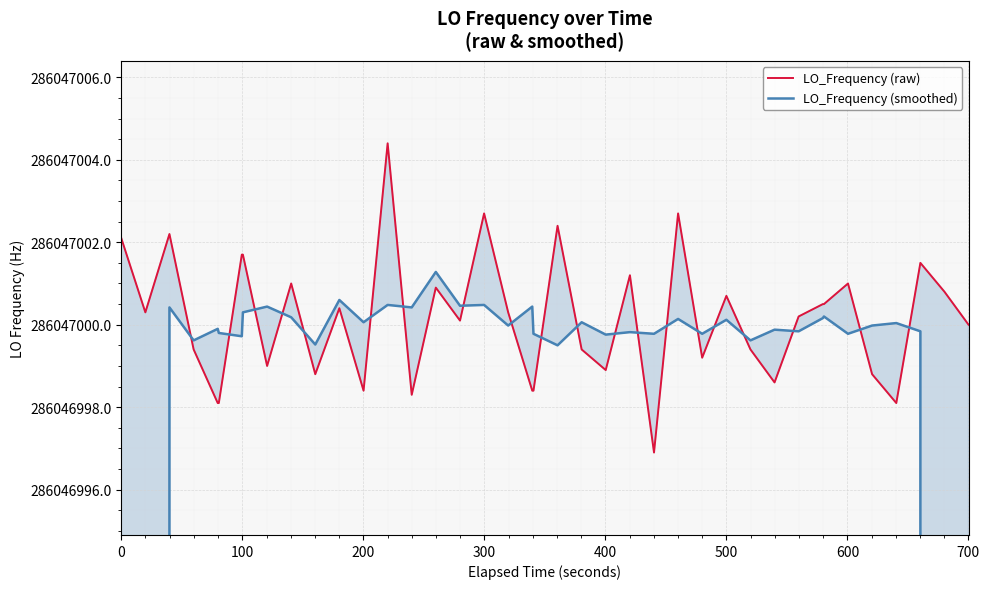

True or false: LO_Frequency (smoothed) and LO_Frequency (raw) cross at least once.

True